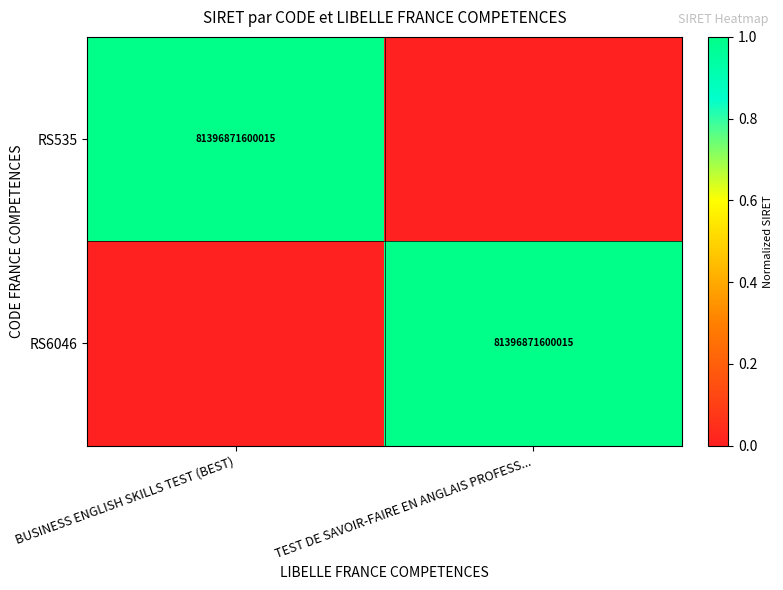

At which category is the sum across all series the highest?

BUSINESS ENGLISH SKILLS TEST (BEST)